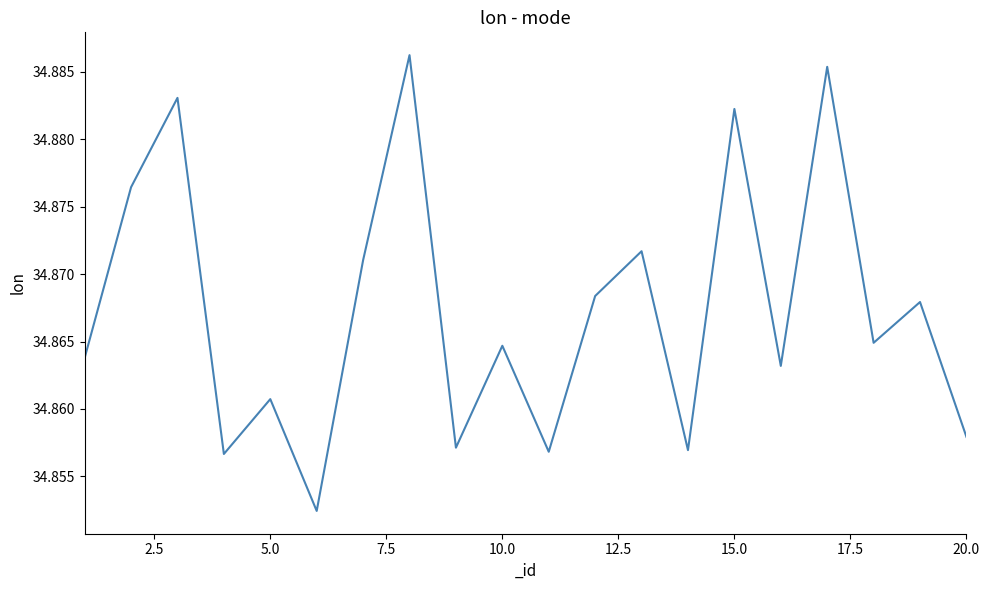

The chart shows a value of 55.1 at 15.0. True or false?

False